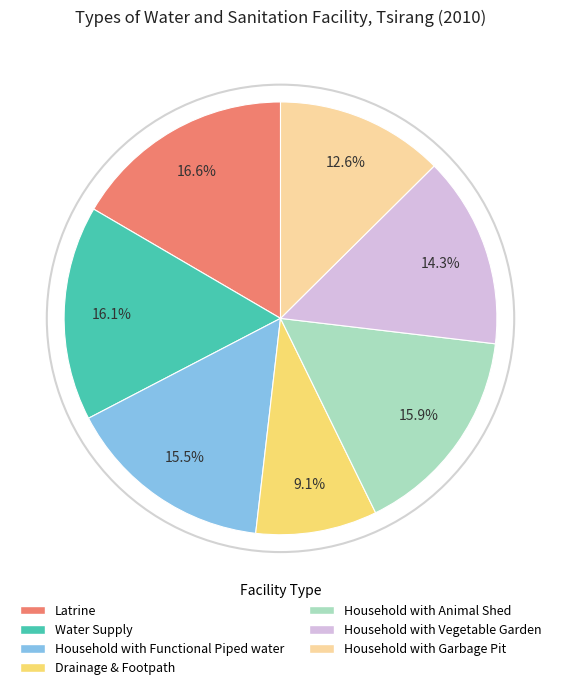

To the nearest percent, what percentage of the pie is Household with Animal Shed?

16%